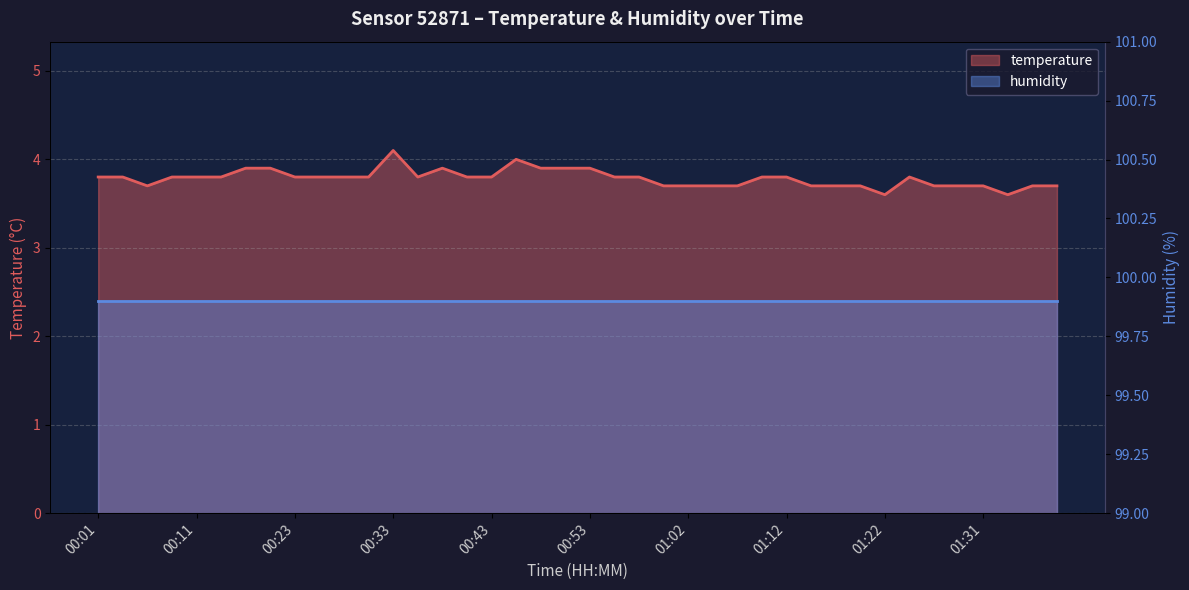

Reading left to right, what are all the values shown in this chart?

00:01=3.8	00:04=3.8	00:06=3.7	00:08=3.8	00:11=3.8	00:13=3.8	00:16=3.9	00:18=3.9	00:23=3.8	00:26=3.8	00:28=3.8	00:31=3.8	00:33=4.1	00:36=3.8	00:38=3.9	00:40=3.8	00:43=3.8	00:45=4.0	00:48=3.9	00:50=3.9	00:53=3.9	00:55=3.8	00:57=3.8	01:00=3.7	01:02=3.7	01:05=3.7	01:07=3.7	01:10=3.8	01:12=3.8	01:14=3.7	01:17=3.7	01:19=3.7	01:22=3.6	01:24=3.8	01:27=3.7	01:29=3.7	01:31=3.7	01:34=3.6	01:36=3.7	01:39=3.7